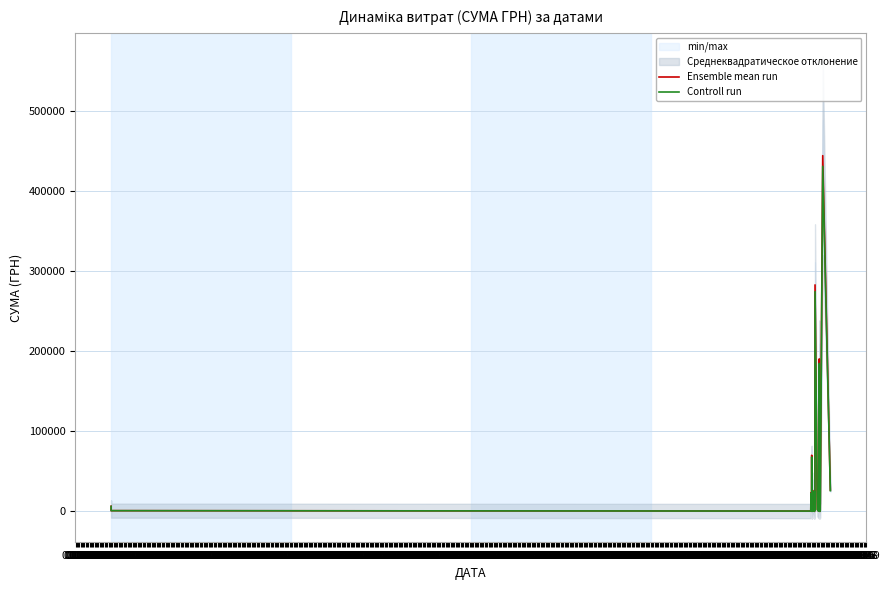

True or false: Controll run and Ensemble mean run intersect in this chart.

False